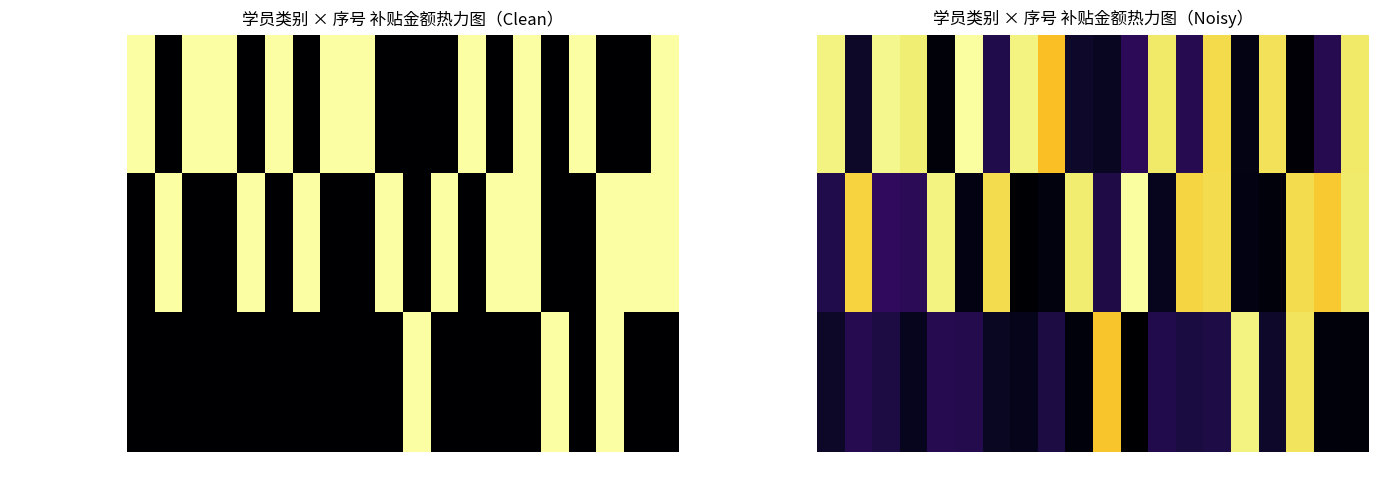

What is the spread (max minus min) of values at 19?

1526.1